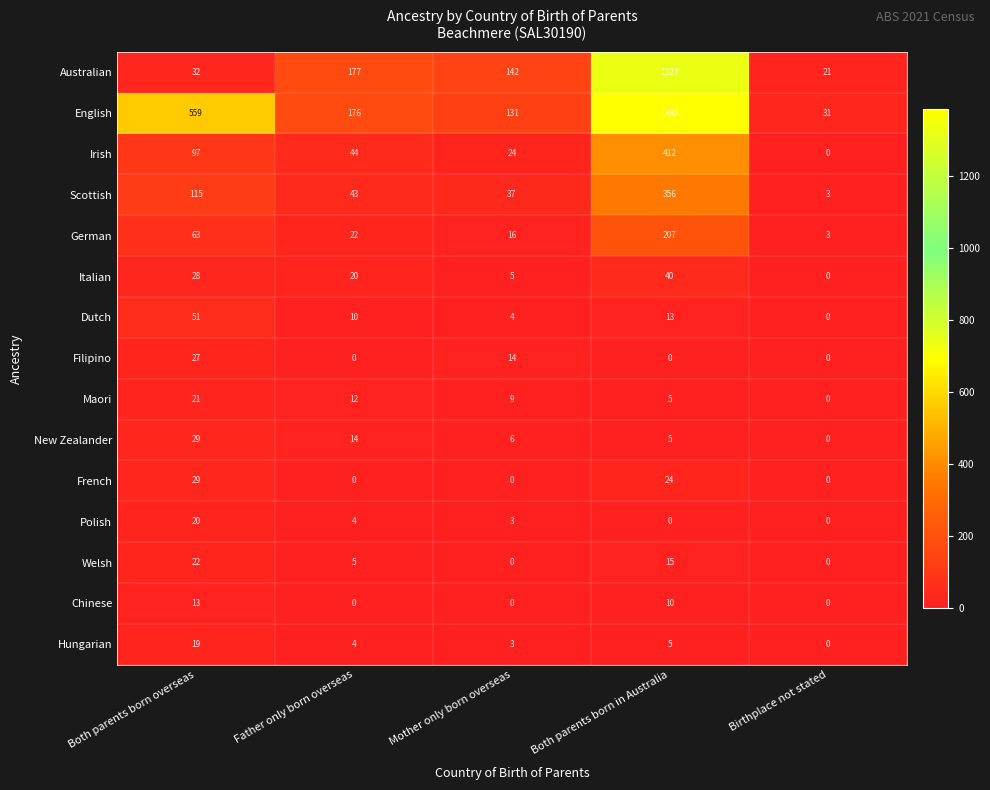

What is the total value across all series at Both parents born in Australia?

3807